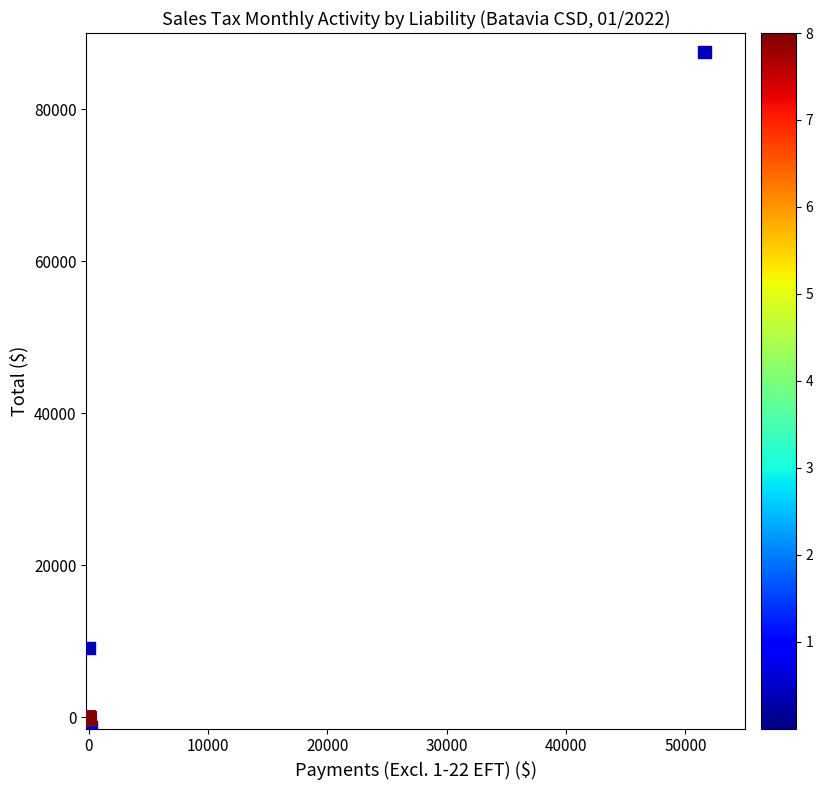

What Y value in the scatter plot is closest to 43141?

9152.3